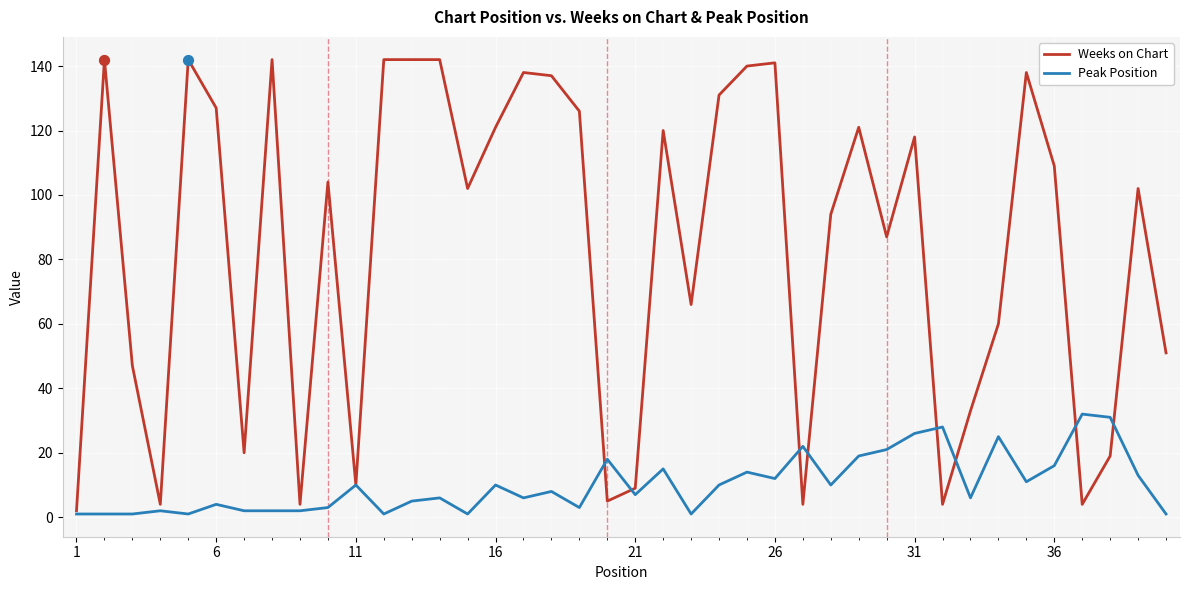

At how many categories does at least one series exceed 114?

18